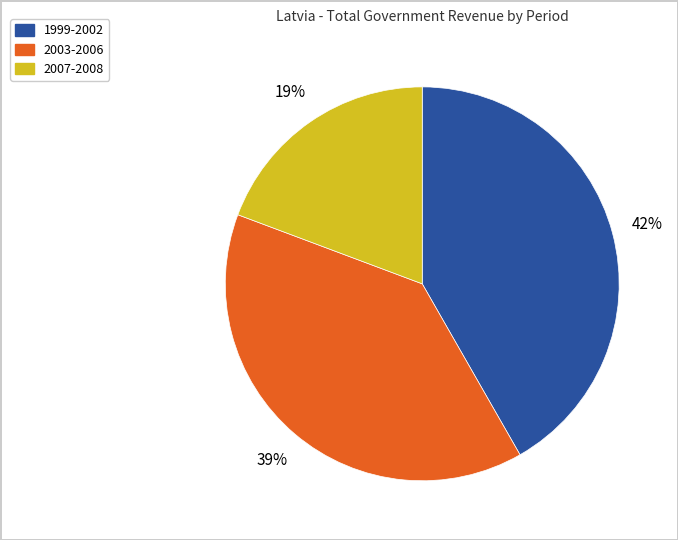

To the nearest percent, what is the average slice percentage?

33%